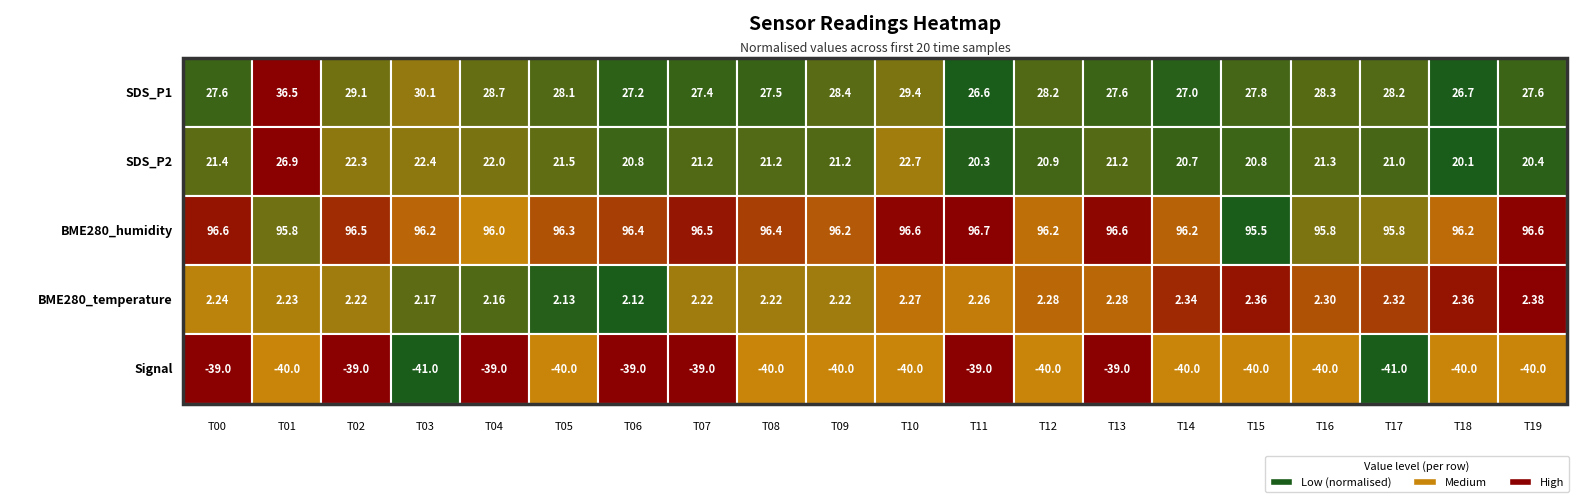

Which series has the widest spread of values?

SDS_P1